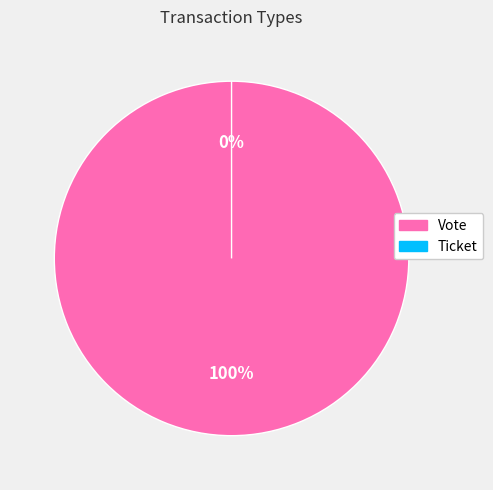

What is the change in value from Vote to Ticket?

-1